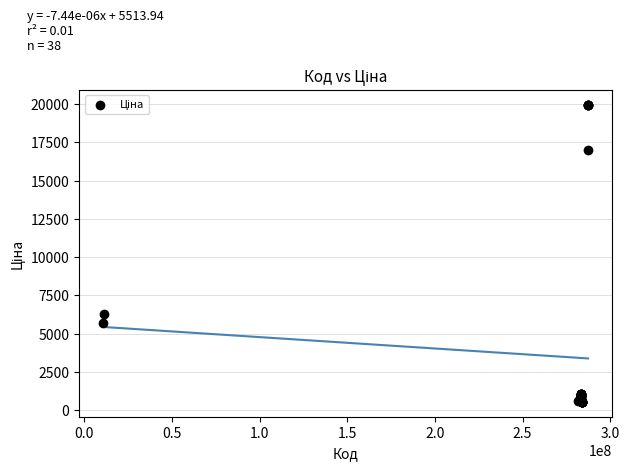

What Y value in the scatter plot is closest to 10251?

6308.8